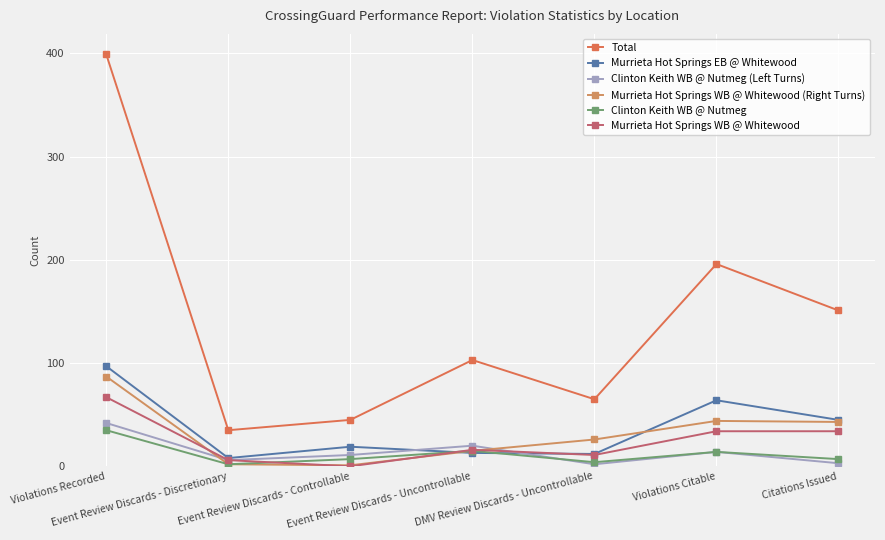

What value does the Murrieta Hot Springs EB @ Whitewood series have at Violations Citable, to the nearest 5?

65